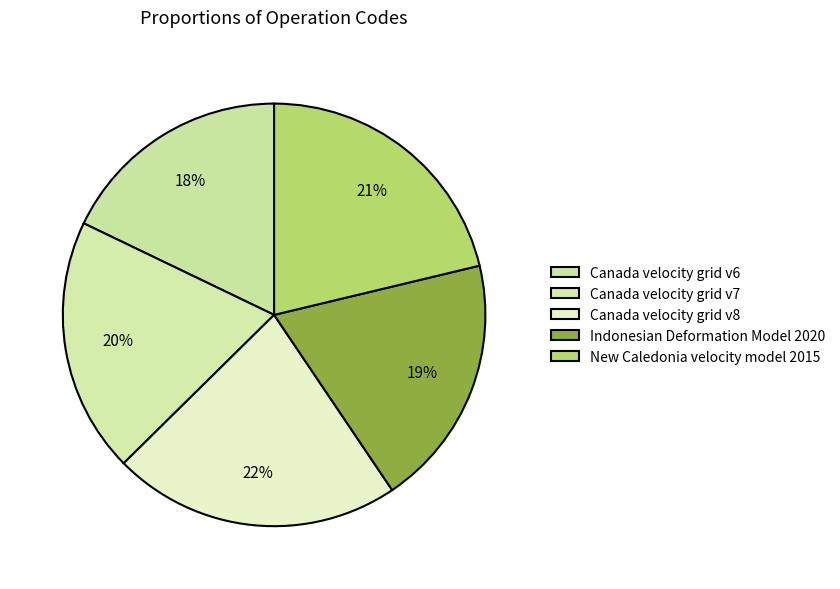

Rank the categories by value from highest to lowest.

Canada velocity grid v8, New Caledonia velocity model 2015, Canada velocity grid v7, Indonesian Deformation Model 2020, Canada velocity grid v6